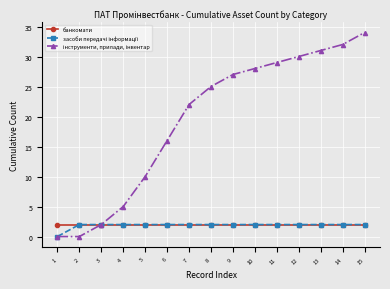

What is the total value across all series at 7?

26